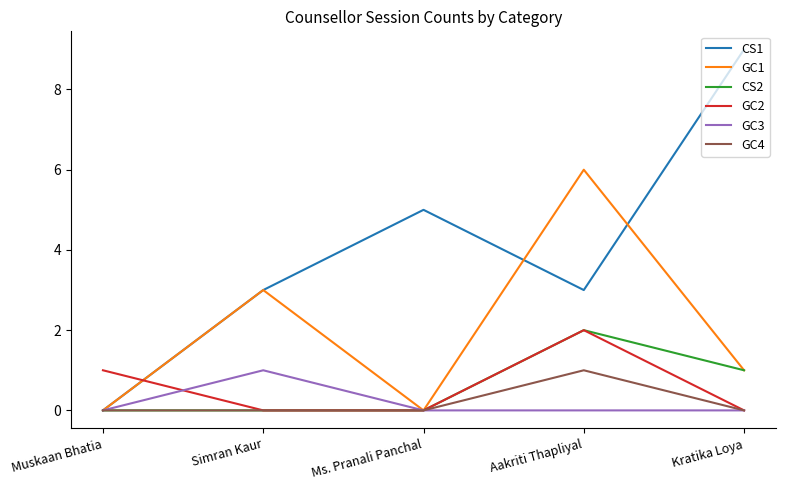

Reading right to left, what are all the values shown in this chart?

CS1: 9	3	5	3	0
GC1: 1	6	0	3	0
CS2: 1	2	0	0	0
GC2: 0	2	0	0	1
GC3: 0	0	0	1	0
GC4: 0	1	0	0	0